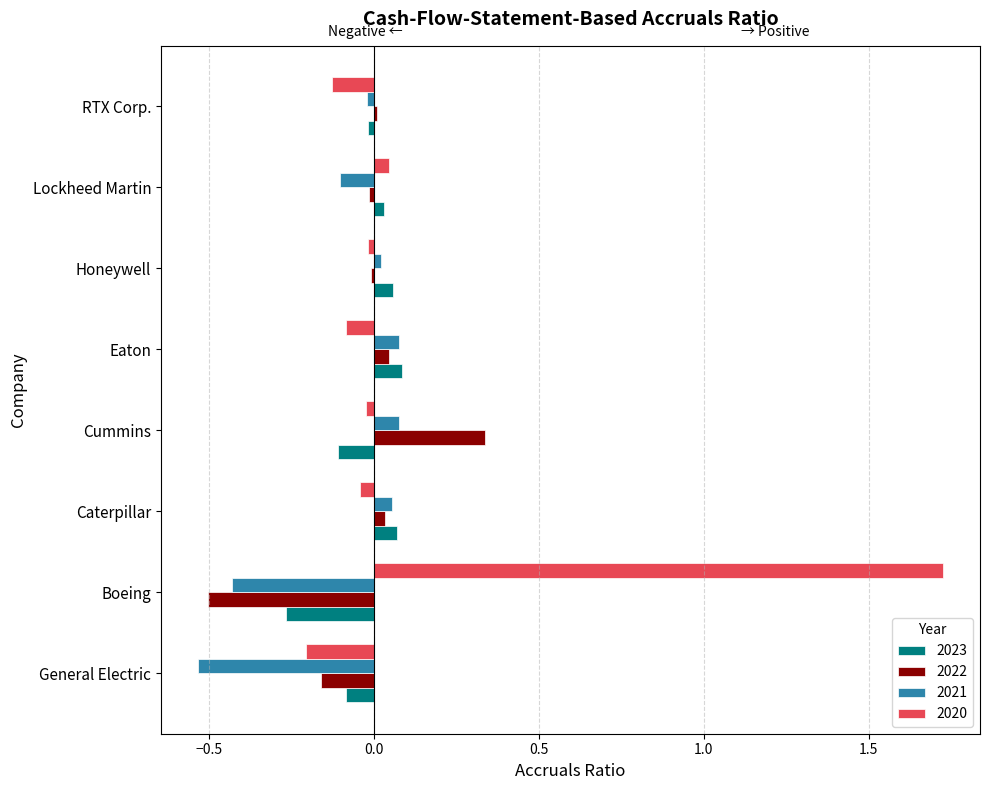

Is it true that 2022 equals -0.5 at Boeing?

True